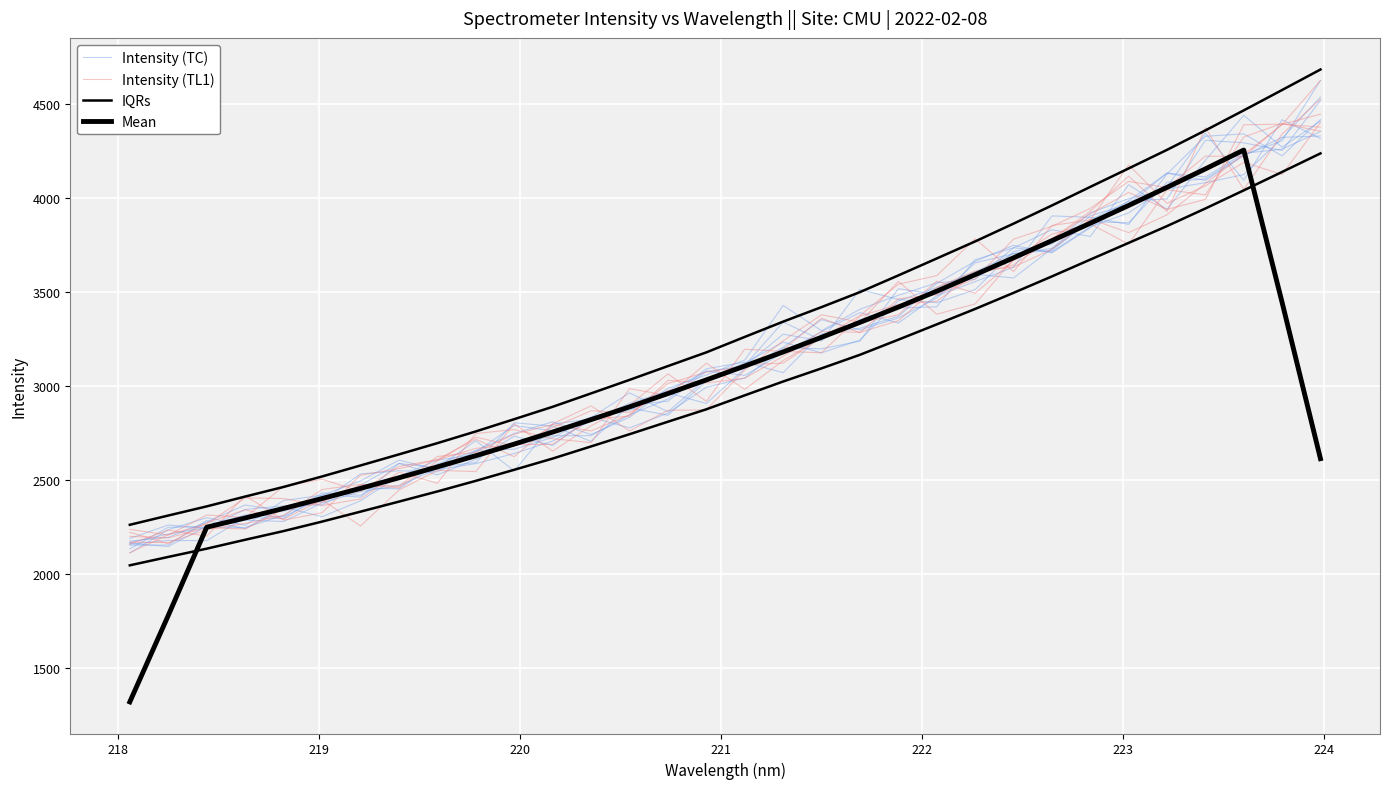

Reading left to right, extract all data points from this chart.

Intensity (TC): 2176.0	2195.5	2277.0	2367.6	2335.4	2388.1	2532.6	2549.7	2543.9	2655.9	2664.5	2726.5	2833.7	2777.9	2856.3	2993.7	3043.0	3203.4	3197.8	3238.7	3517.6	3487.4	3594.3	3574.7	3730.5	3874.2	3868.0	4083.7	4101.9	4228.3	4303.9	4625.3
Intensity (TL1): 2222.9	2162.6	2272.8	2342.1	2292.0	2395.8	2256.1	2446.9	2551.8	2545.5	2799.2	2653.8	2789.0	2897.9	3064.9	2919.1	3196.3	3184.2	3177.0	3371.4	3434.4	3450.6	3595.7	3644.1	3782.3	3929.6	4116.1	3927.9	4373.2	4045.6	4339.8	4525.7
IQRs: 2262.4	2311.6	2360.3	2412.5	2463.7	2519.3	2577.8	2636.7	2696.5	2758.8	2823.9	2889.8	2961.0	3032.8	3106.2	3179.2	3261.2	3342.5	3419.8	3499.5	3588.3	3678.3	3769.0	3863.5	3960.1	4058.9	4157.1	4255.9	4359.4	4465.8	4574.1	4683.1
Mean: 1320.8	1780.3	2249.6	2298.6	2349.3	2401.9	2456.0	2512.2	2570.2	2629.6	2691.4	2755.5	2821.7	2889.3	2960.1	3032.8	3106.5	3181.4	3259.3	3338.8	3420.0	3504.5	3592.2	3681.9	3773.1	3865.8	3960.3	4056.6	4154.7	4254.9	3444.3	2613.9